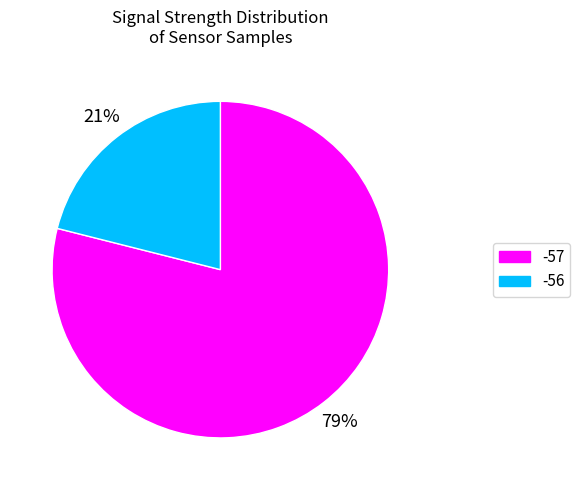

To the nearest percent, what is the average slice percentage?

50%